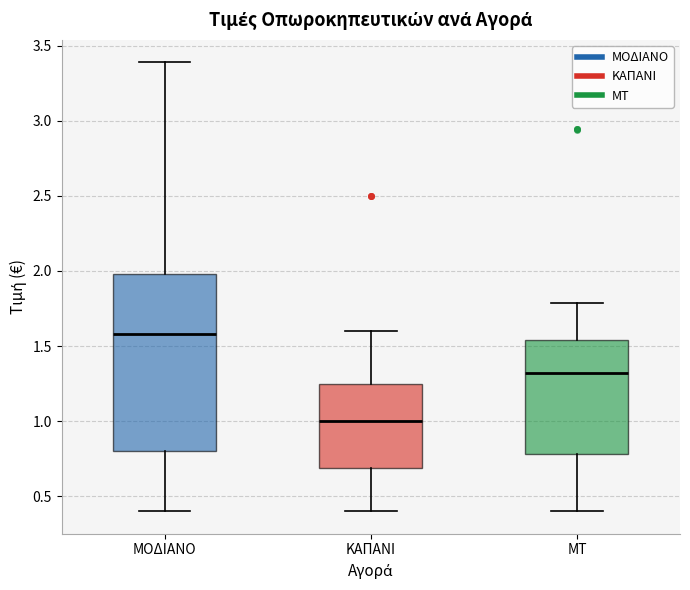

Reading left to right, read every box against the y-axis: the position of its median line, the range the box covers, and the ends of its whiskers. The values are not printed on the chart, so give them approximately, as read against the axis.

ΜΟΔΙΑΝΟ: median 1.60, box 0.80 to 2.00, whiskers 0.40 to 3.40
ΚΑΠΑΝΙ: median 1.00, box 0.70 to 1.25, whiskers 0.40 to 1.60
ΜΤ: median 1.30, box 0.80 to 1.55, whiskers 0.40 to 1.80